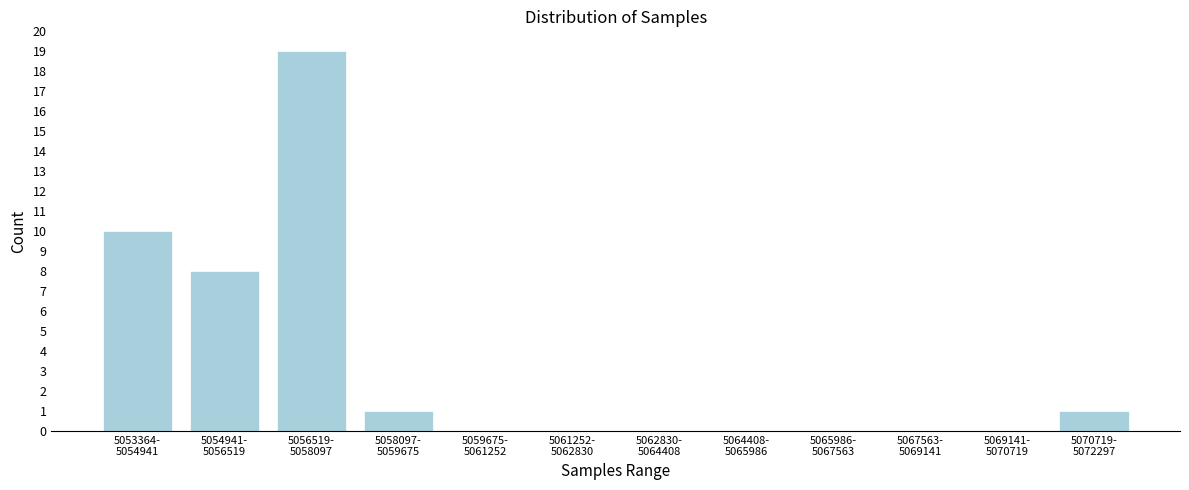

What is the maximum value shown in the chart?

19